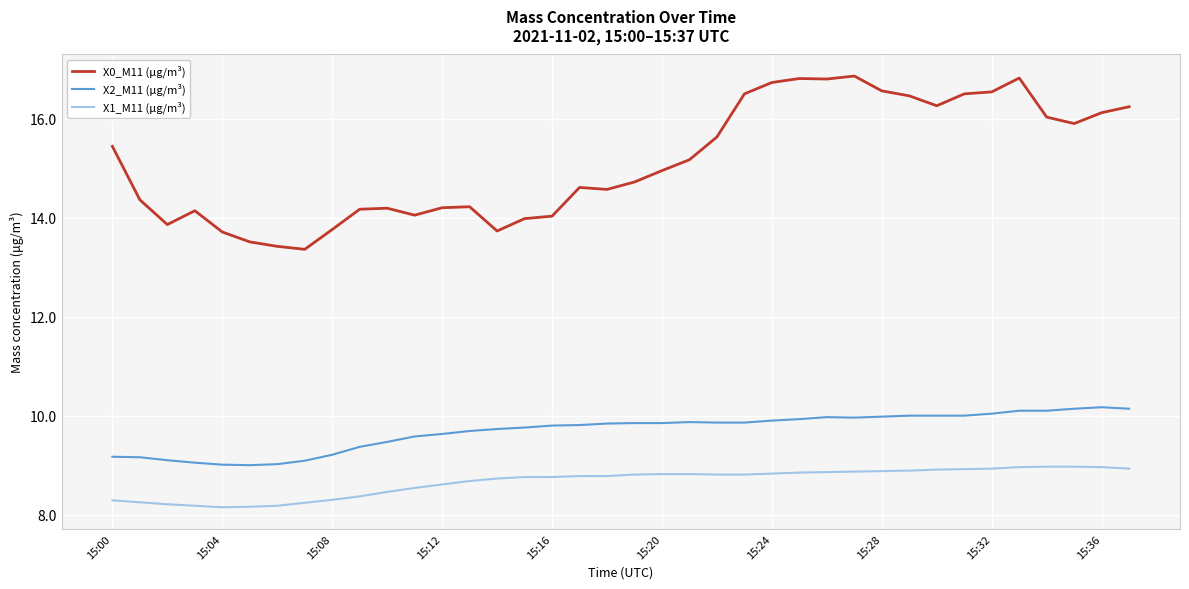

What is the difference between the maximum and minimum values in the X1_M11 (μg/m³) series?

0.8